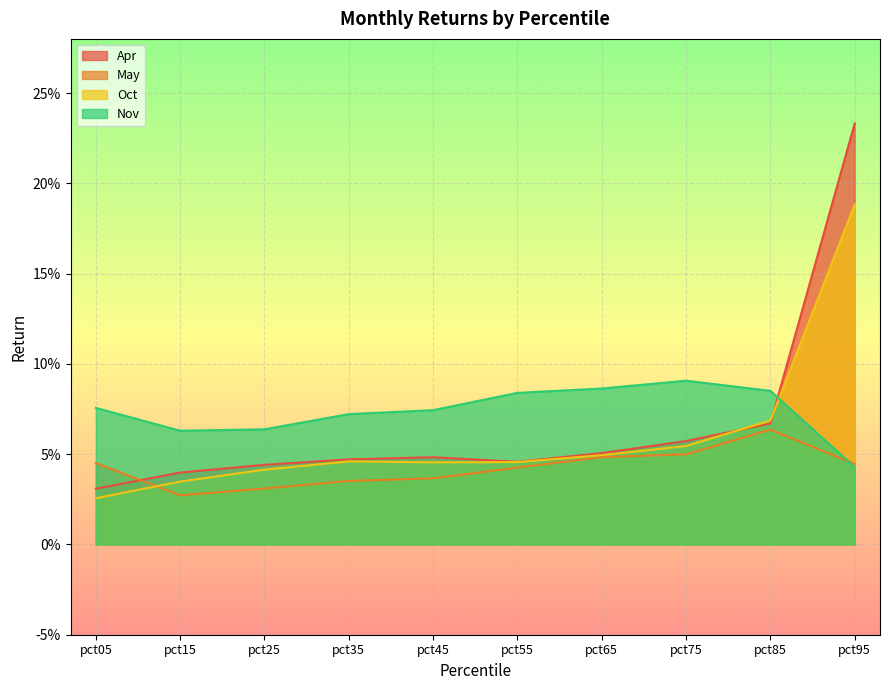

Which series has the largest total across all categories?

Nov